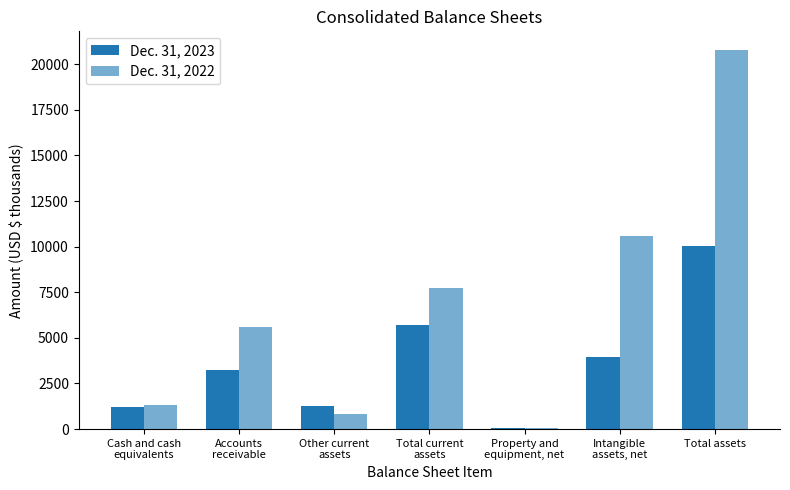

What is the difference between the highest and lowest values at Total current
assets?

2020